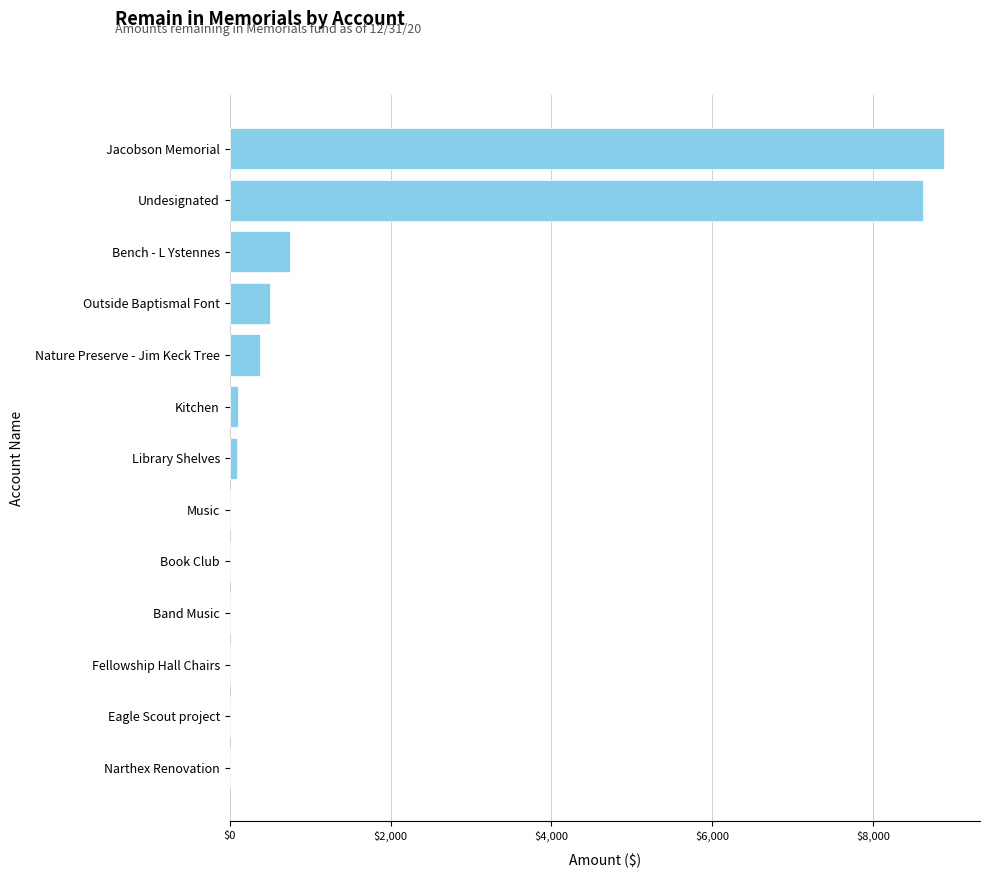

At which category does the chart reach its peak across all series?

Jacobson Memorial